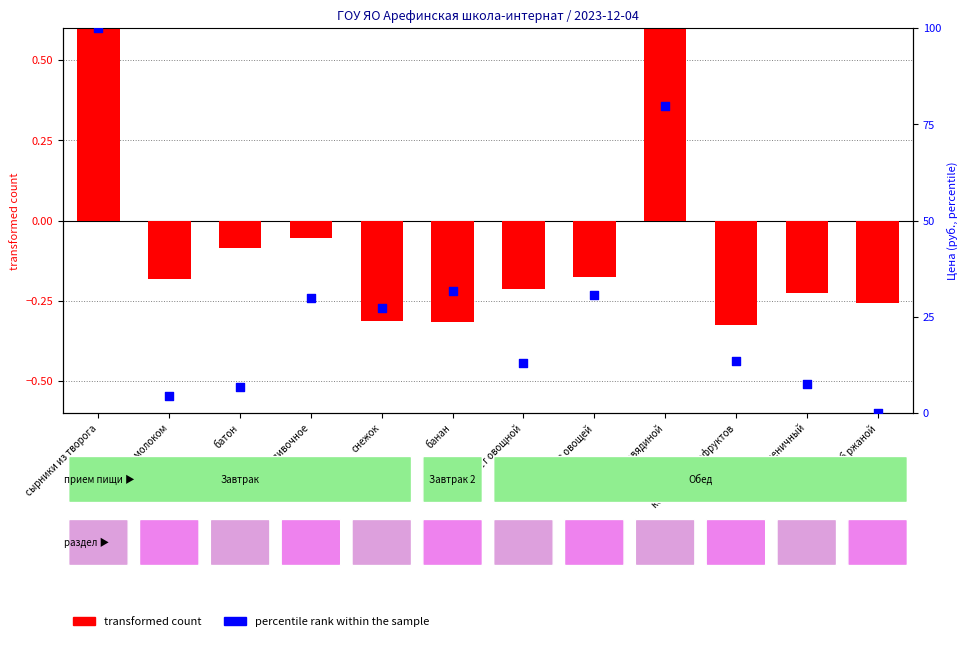

Which series has the largest total across all categories?

percentile rank within the sample